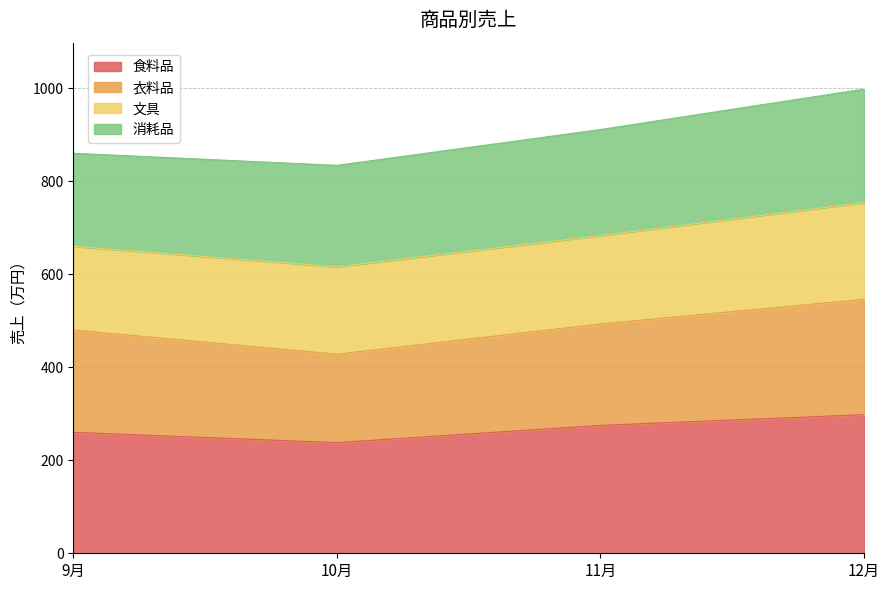

At which category does the chart reach its minimum across all series?

10月